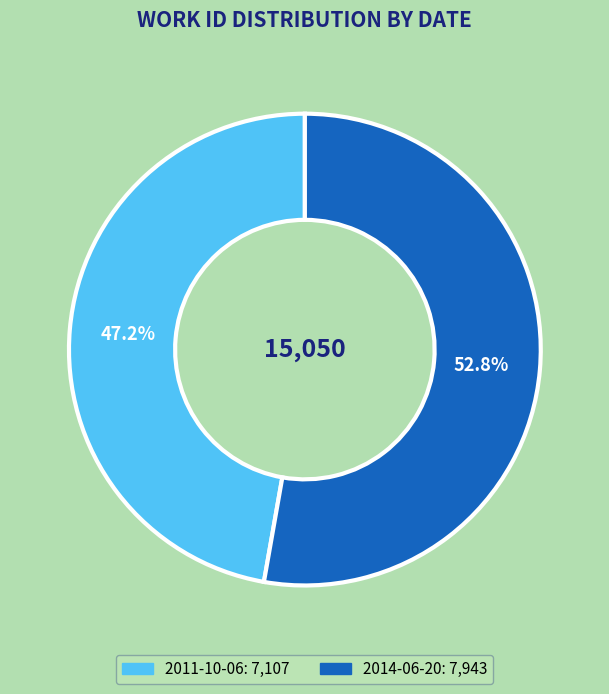

To the nearest percent, what is the combined percentage of 2014-06-20 and 2011-10-06?

100%